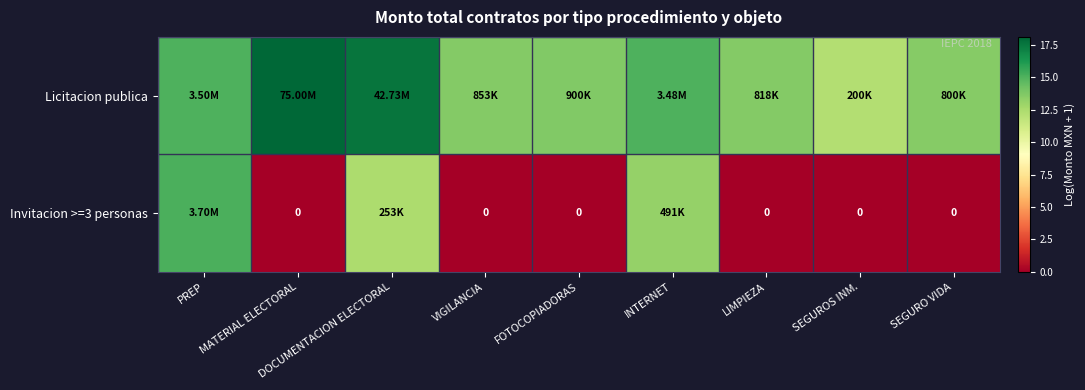

Rank the categories by Invitacion >=3 personas value from lowest to highest.

MATERIAL ELECTORAL, VIGILANCIA, FOTOCOPIADORAS, LIMPIEZA, SEGUROS INM., SEGURO VIDA, DOCUMENTACION ELECTORAL, INTERNET, PREP